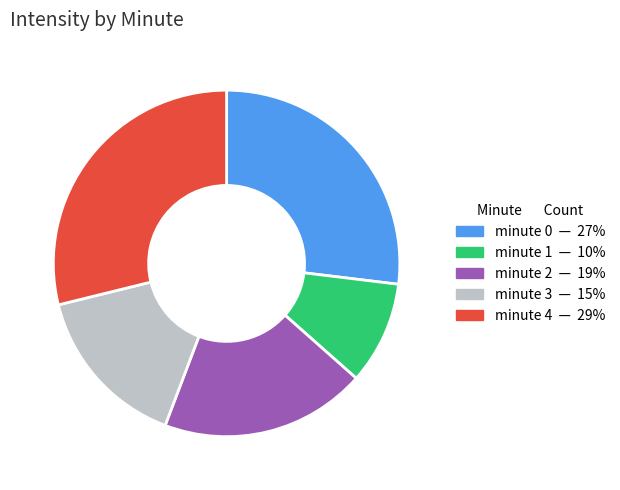

Is minute 1 the majority of the pie?

No